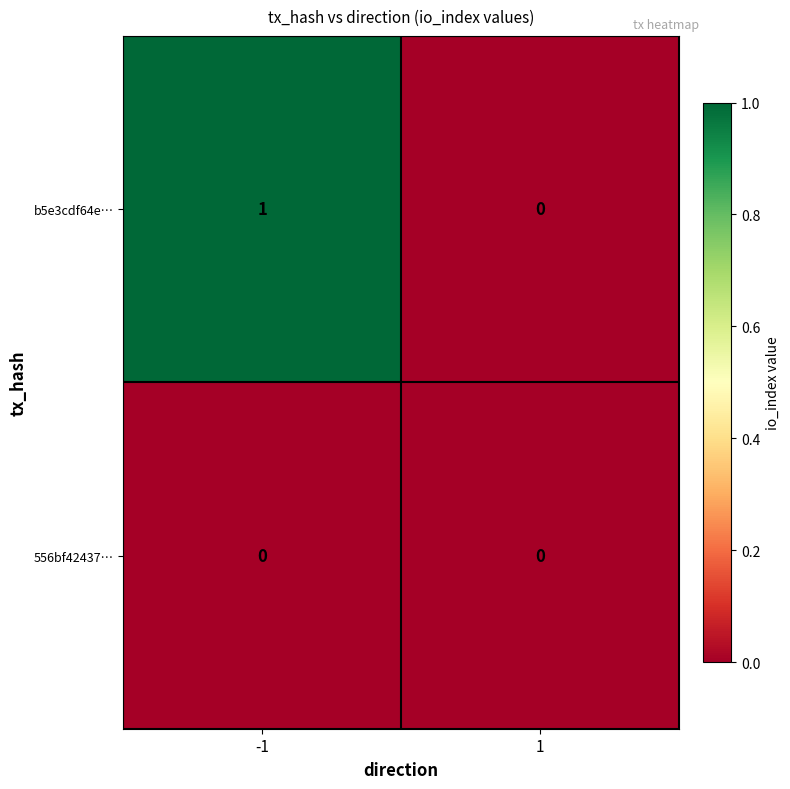

How many categories are shown in the chart?

2